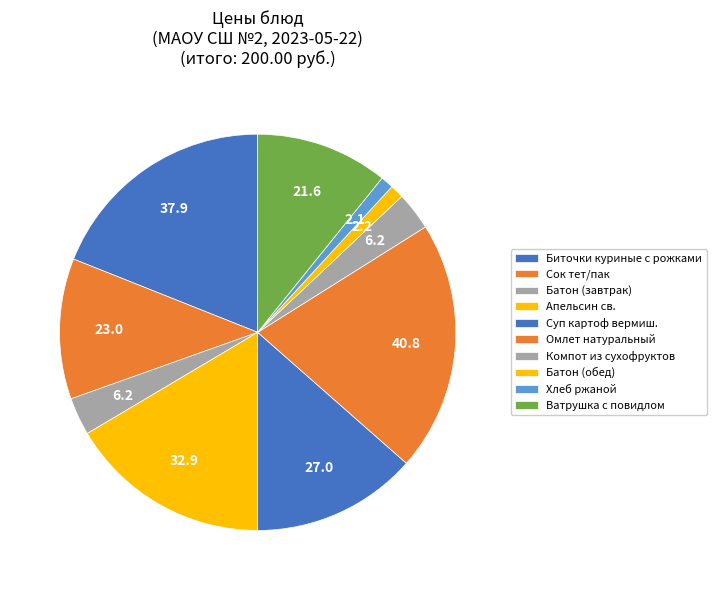

Combined, what portion of the pie is Компот из сухофруктов and Сок тет/пак?

14.6%